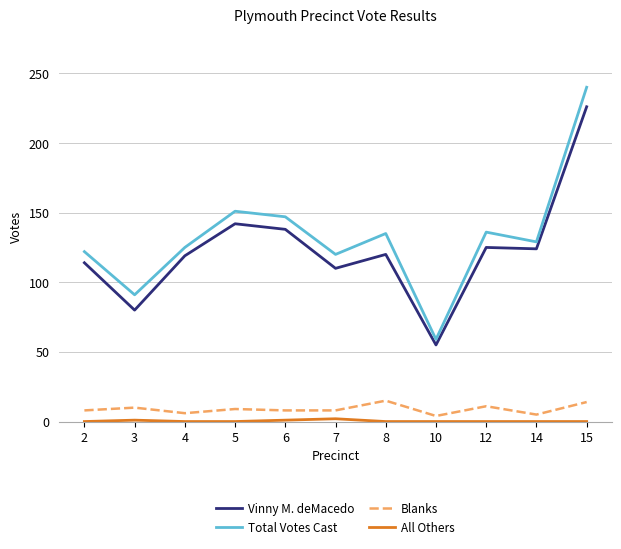

Is this an area chart (filled region under the line)?

No